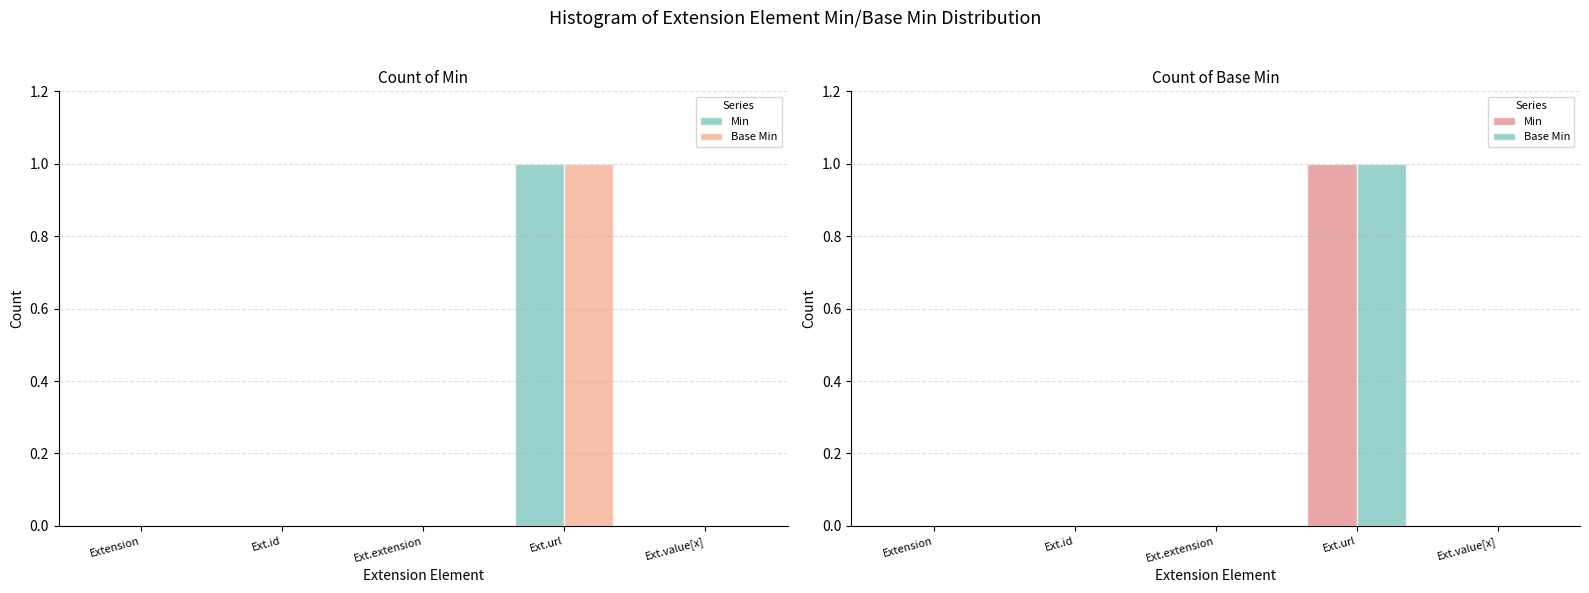

How many groups of bars are there?

5